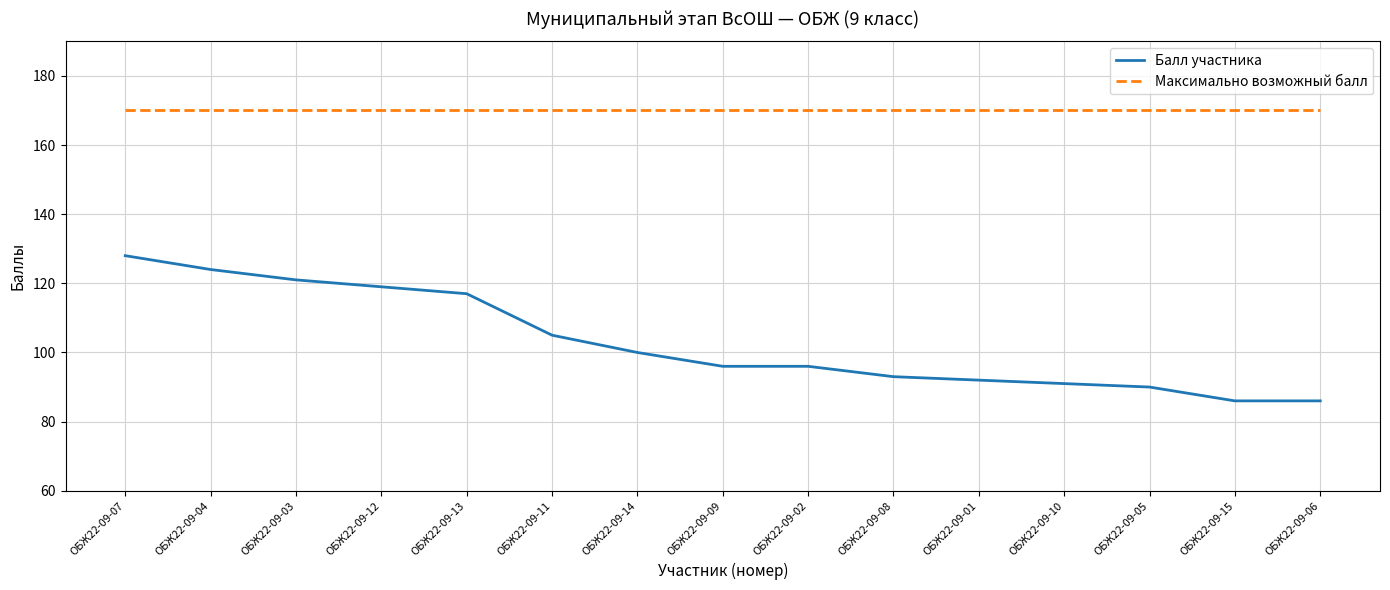

How many lines are shown in the chart?

2